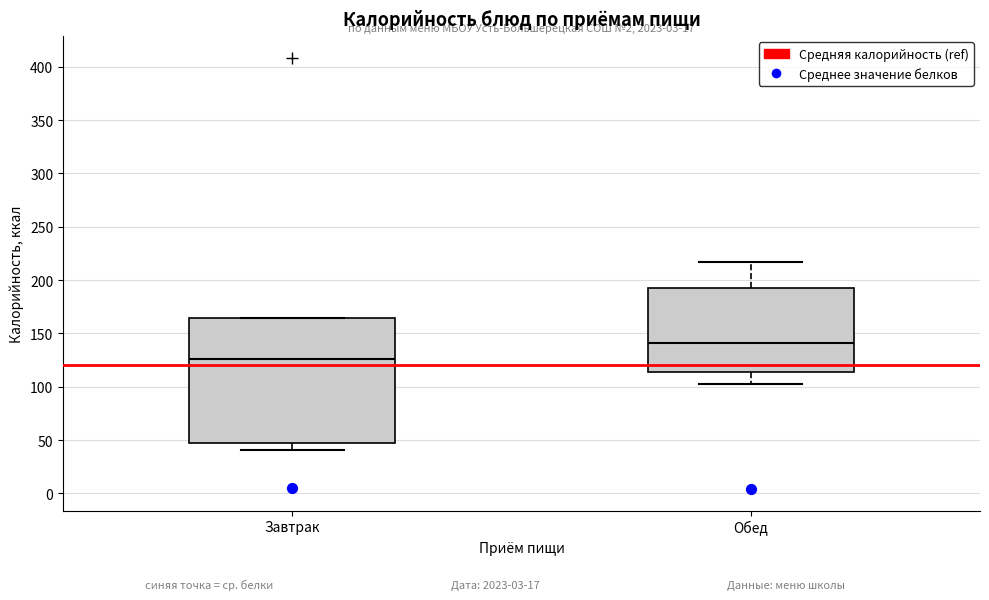

Reading left to right, read every box against the y-axis: the position of its median line, the range the box covers, and the ends of its whiskers. The values are not printed on the chart, so give them approximately, as read against the axis.

Завтрак: median 125, box 45 to 165, whiskers 40 to 165
Обед: median 140, box 115 to 195, whiskers 100 to 215